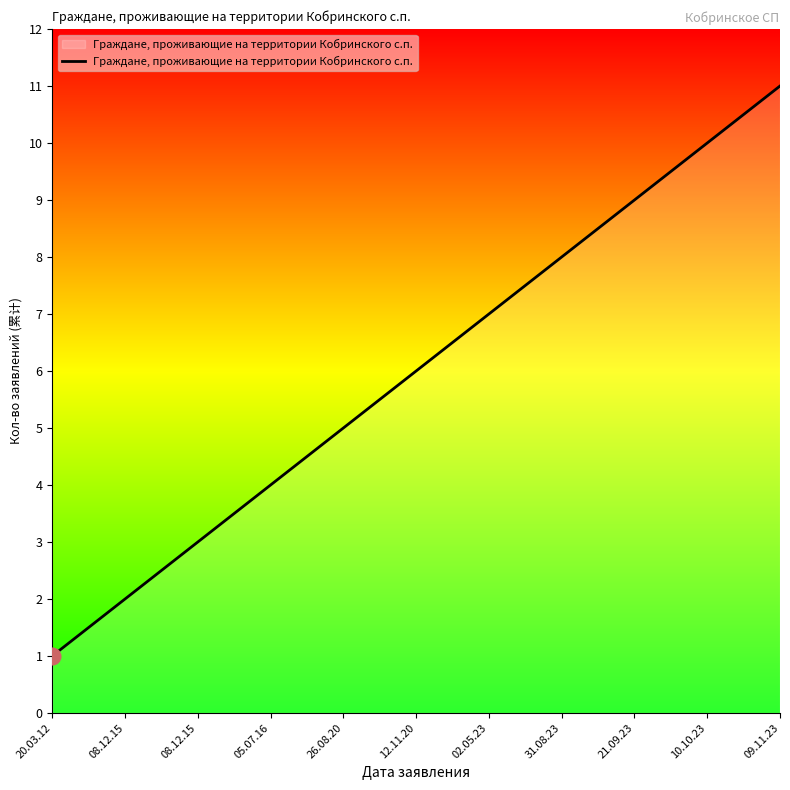

What is the label of the 3rd point from the left?

08.12.15